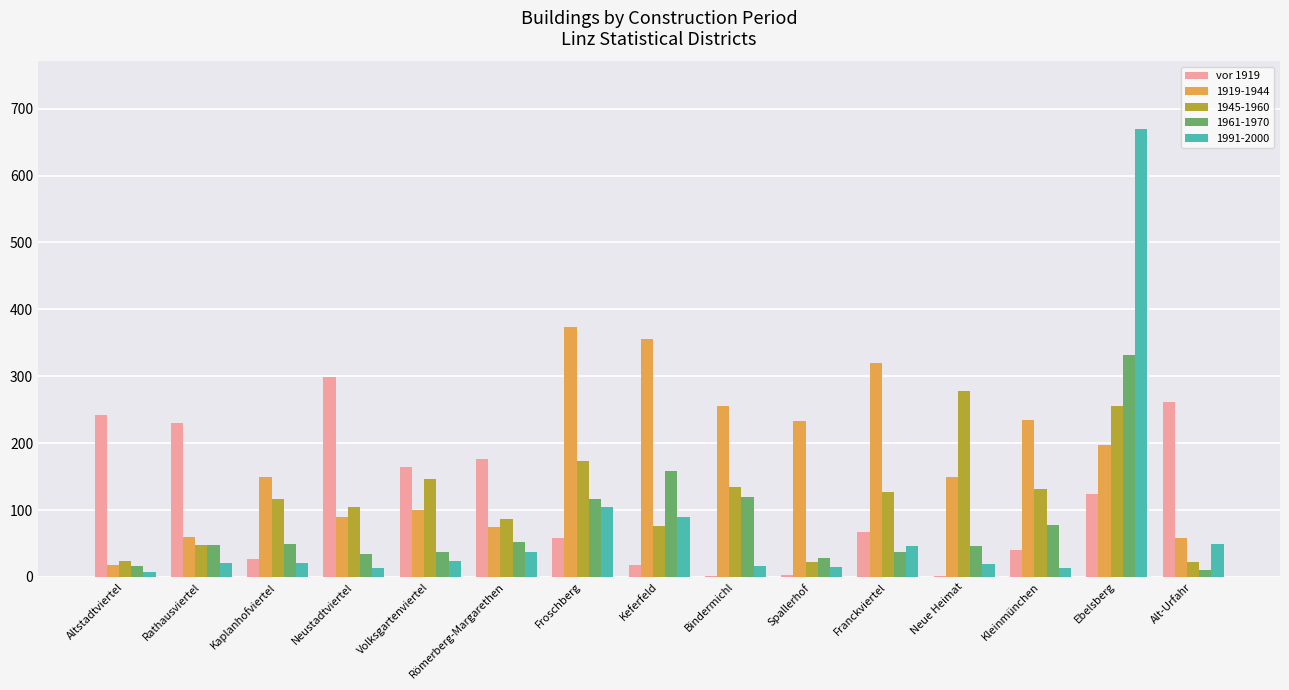

What is the maximum value for vor 1919?

299